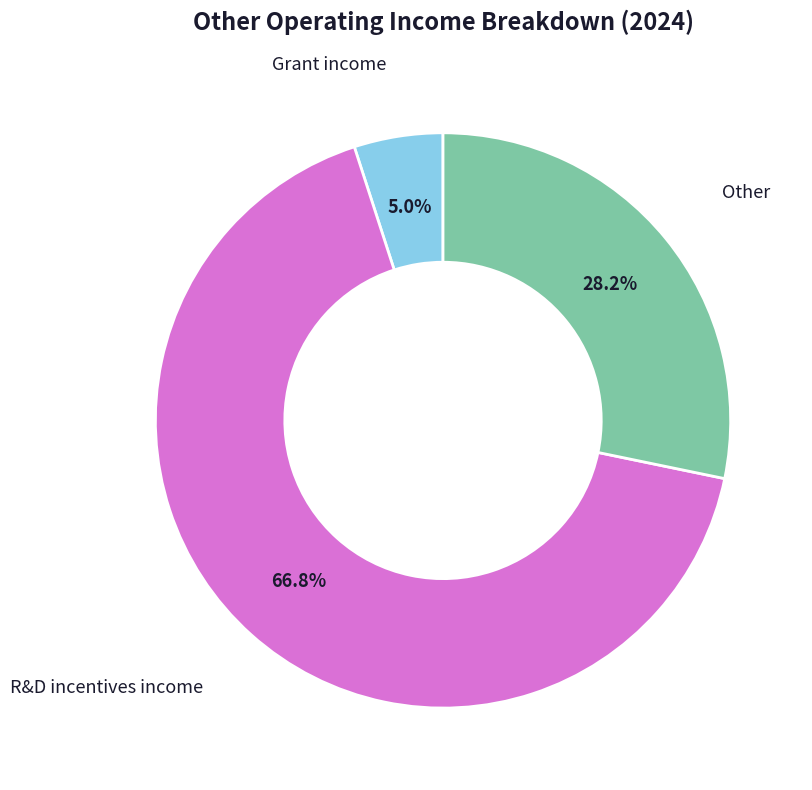

Is it true that Other is 42% of the pie?

False